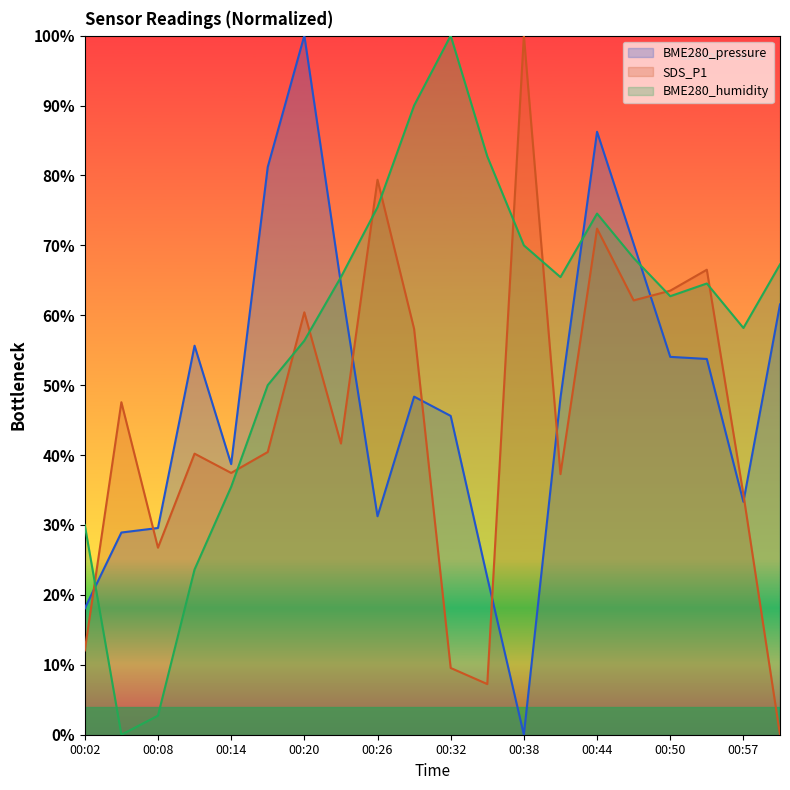

What is the average value of the BME280_humidity series?

57.1